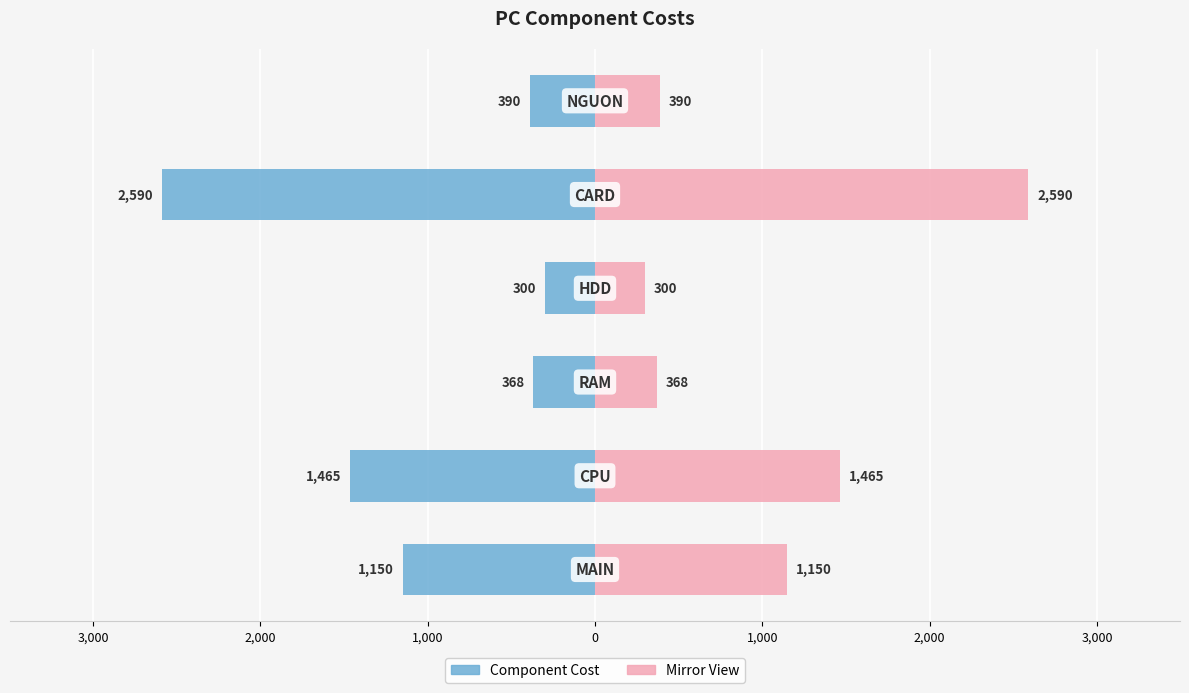

At how many categories does at least one series exceed -1830?

6